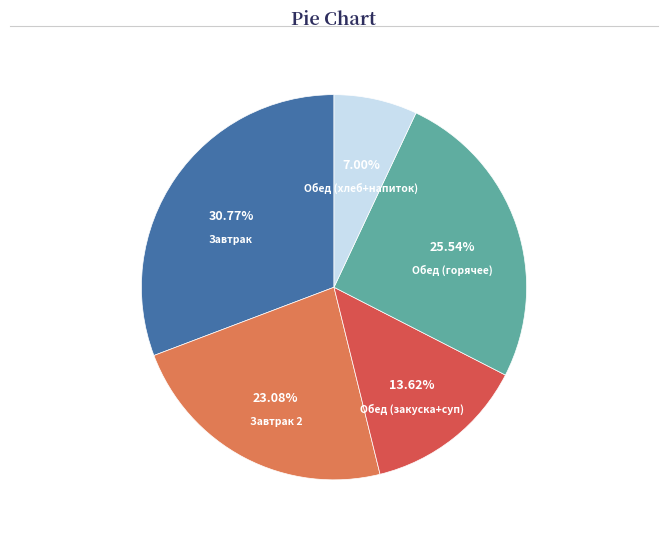

Is there any slice that represents more than half of the pie?

No